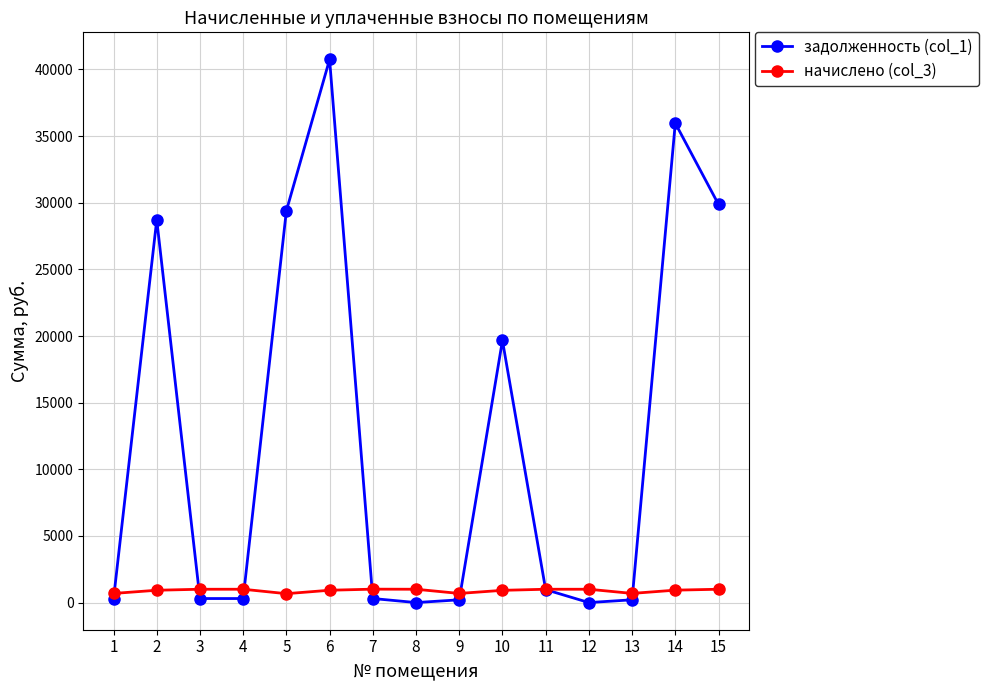

What is the approximate value of начислено (col_3) at 13?

687.0